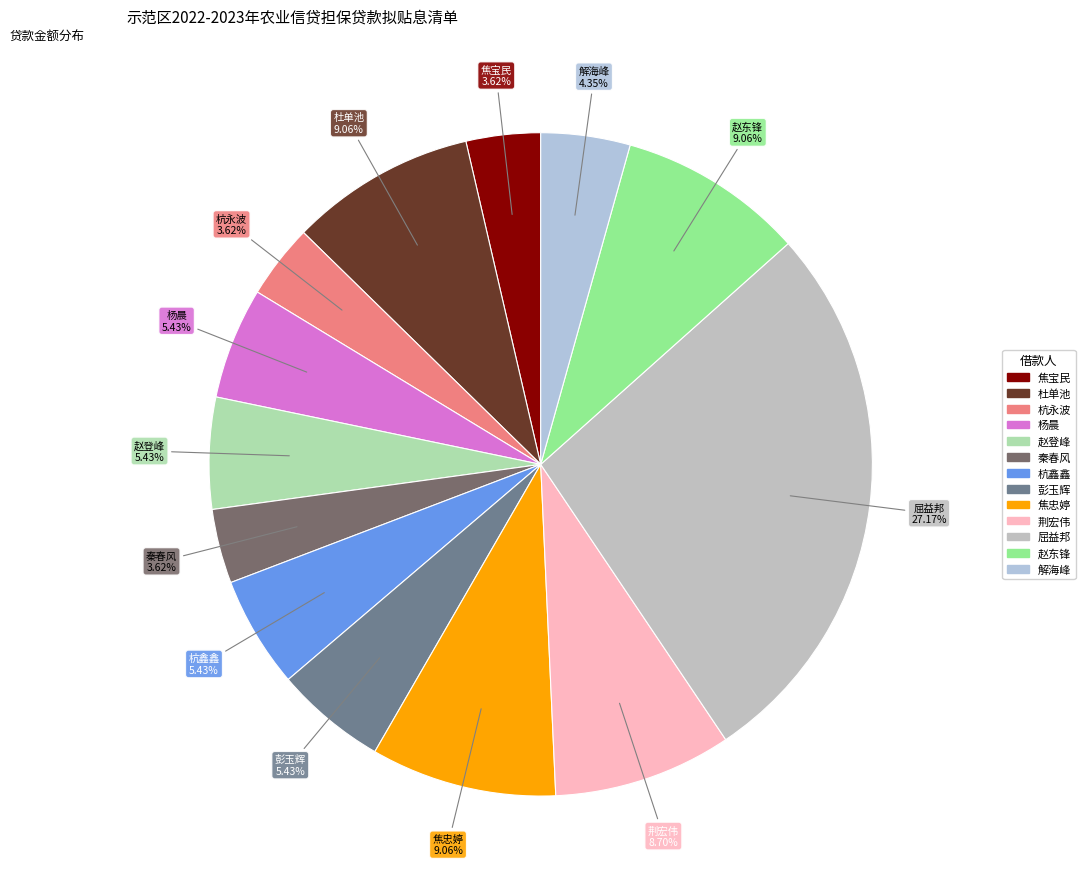

Is 屈益邦 the majority of the pie?

No